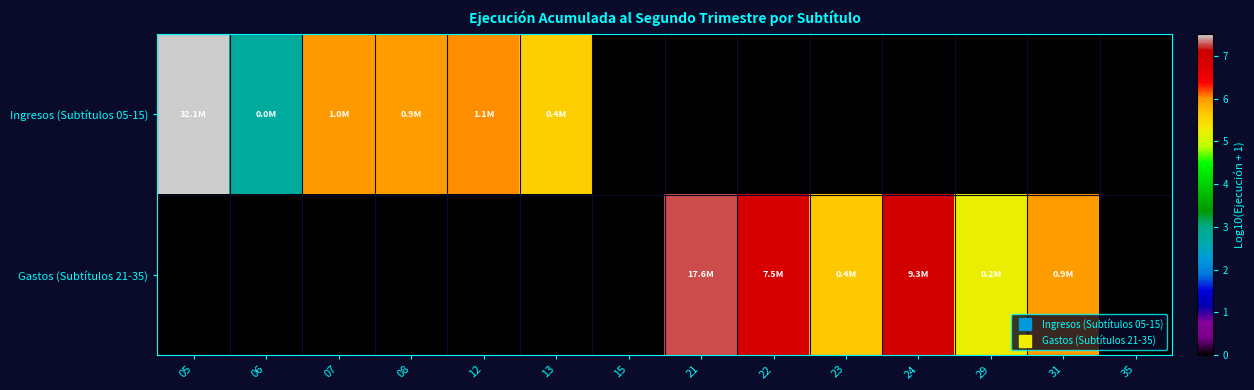

Reading right to left, extract all data points from this chart.

Ingresos (Subtítulos 05-15): 35=0.0	31=0.0	29=0.0	24=0.0	23=0.0	22=0.0	21=0.0	15=0.0	13=5.6	12=6.0	08=6.0	07=6.0	06=2.8	05=7.5
Gastos (Subtítulos 21-35): 35=0.0	31=6.0	29=5.2	24=7.0	23=5.6	22=6.9	21=7.2	15=0.0	13=0.0	12=0.0	08=0.0	07=0.0	06=0.0	05=0.0